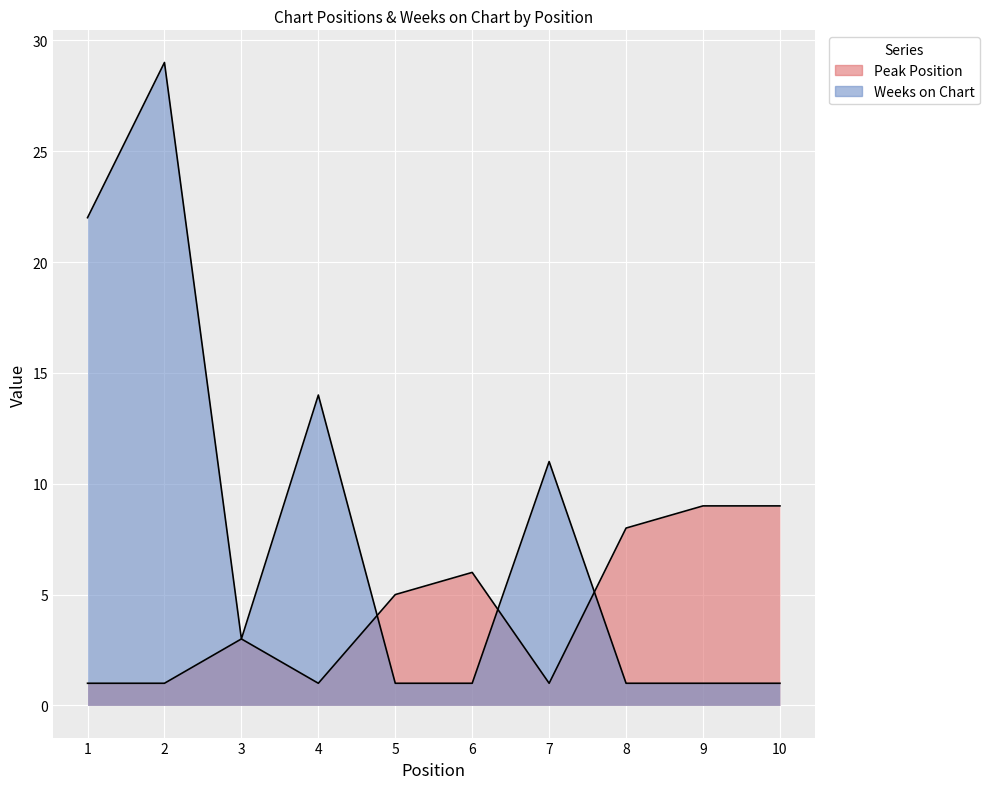

True or false: Peak Position and Weeks on Chart intersect in this chart.

True